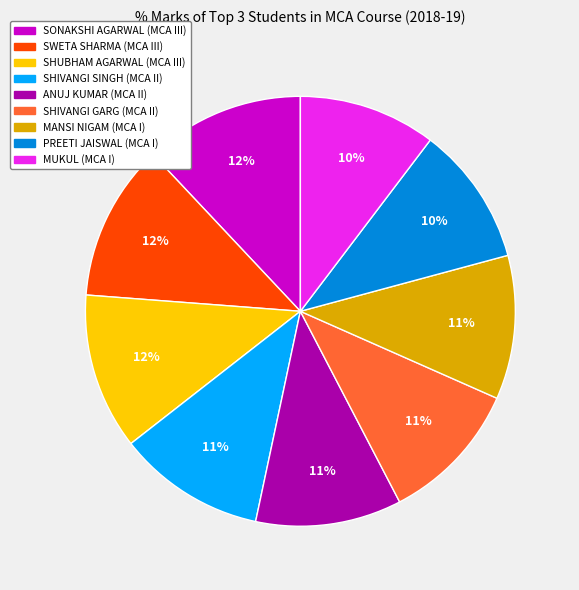

What percentage is the SHIVANGI SINGH (MCA II) slice, to the nearest percent?

11%